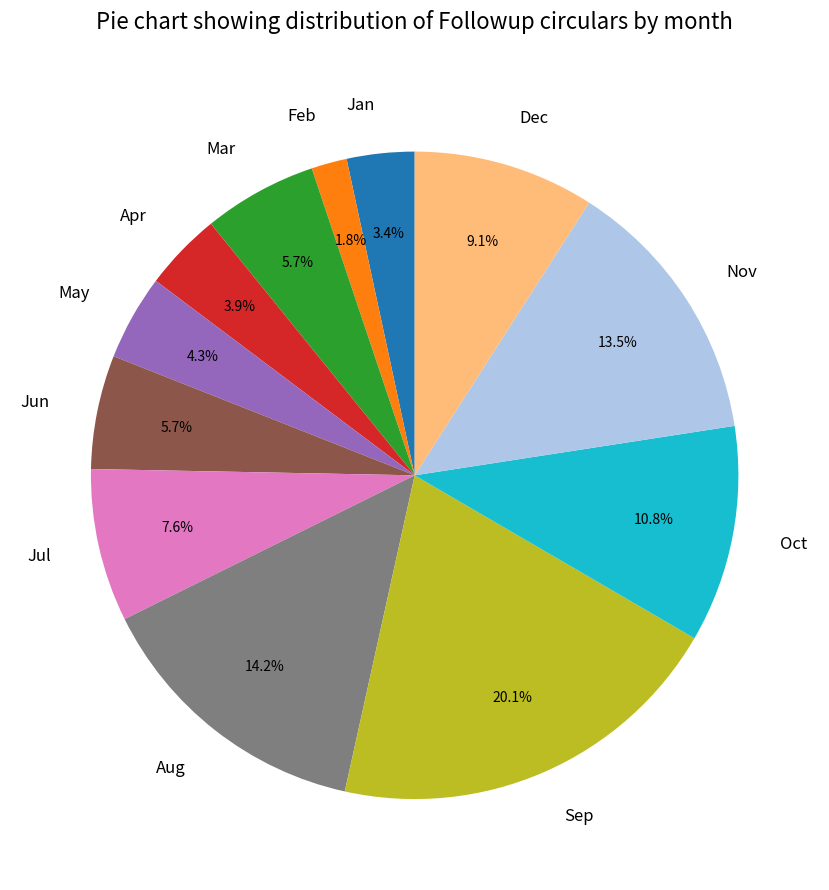

Count the number of slices in the pie.

12